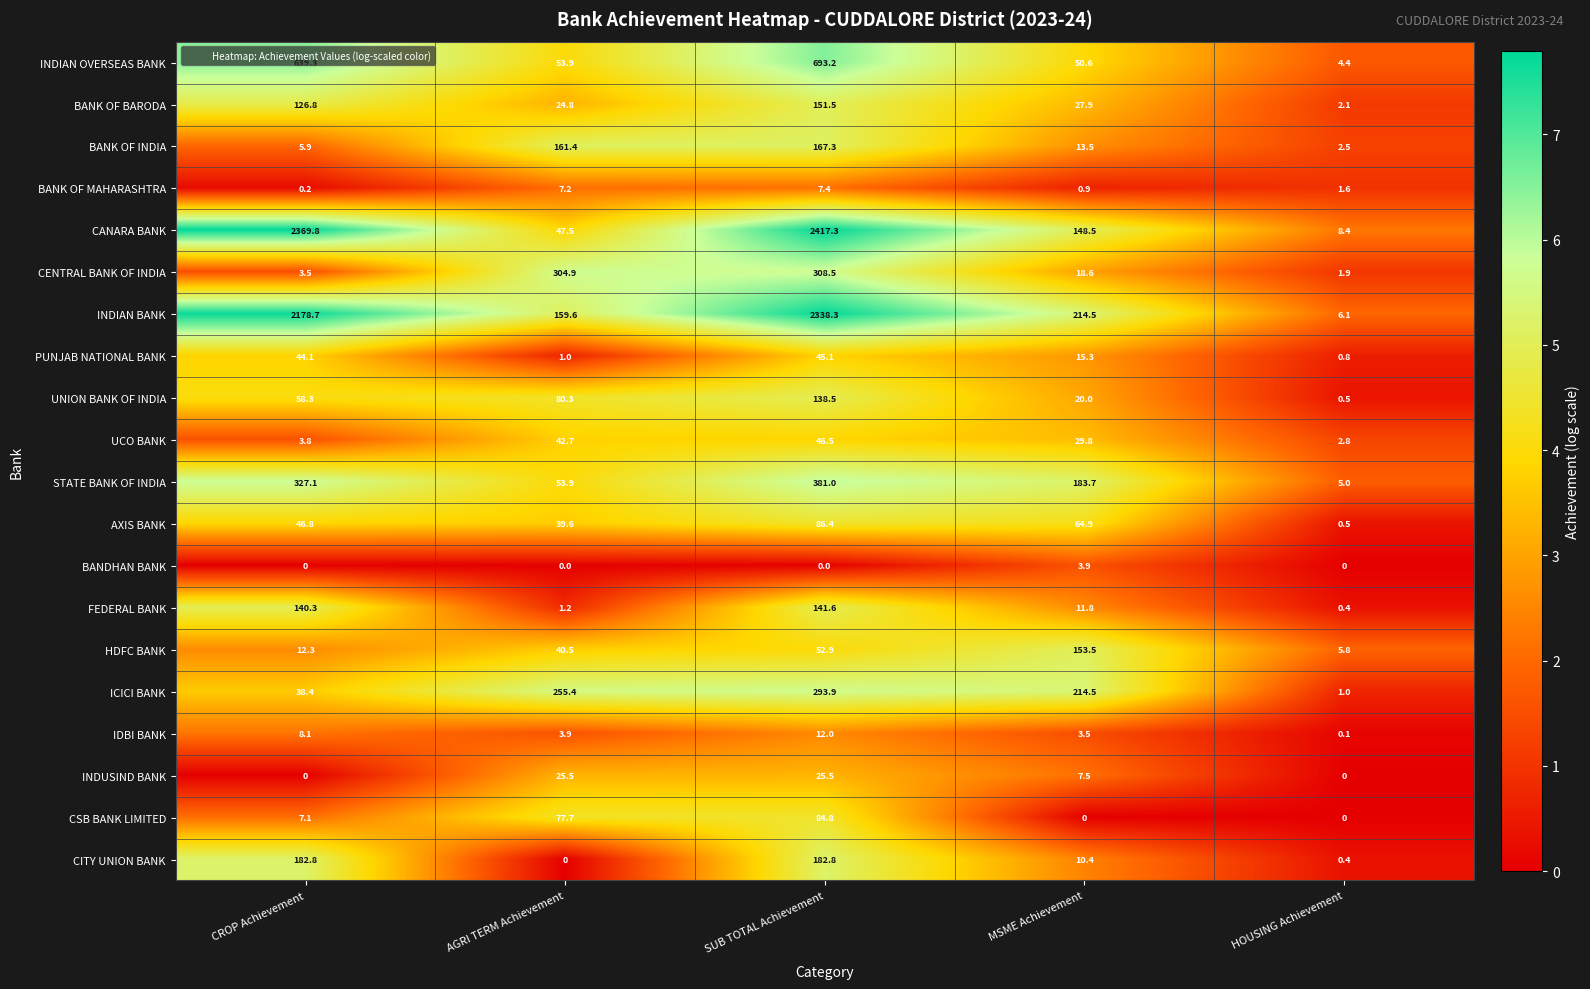

How many data points in STATE BANK OF INDIA are above 183?

3